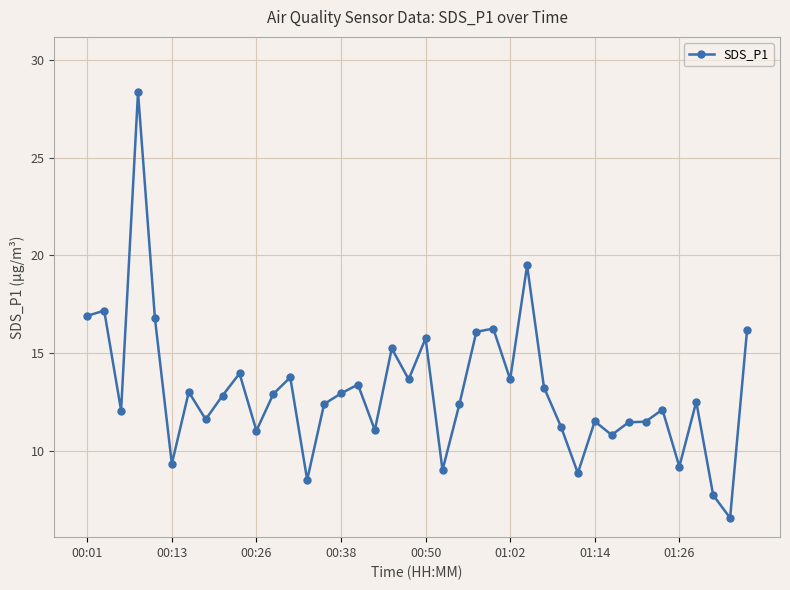

What is the greatest value displayed?

28.4